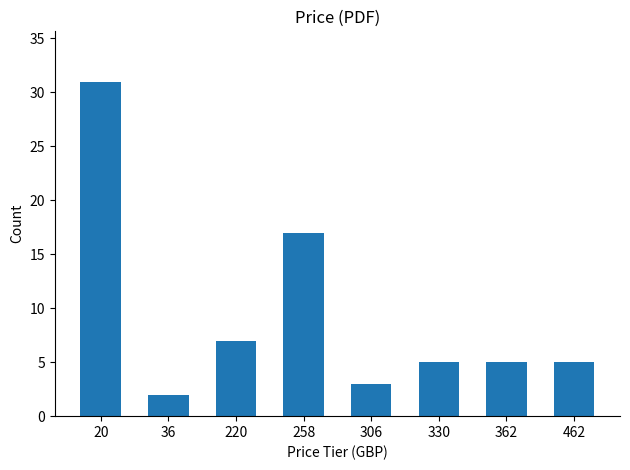

Are the bars horizontal?

No